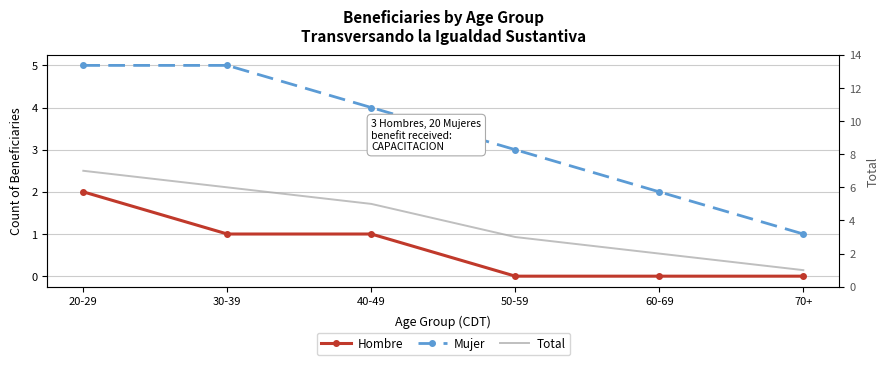

What is the difference between the Hombre values at 70+ and 30-39?

1